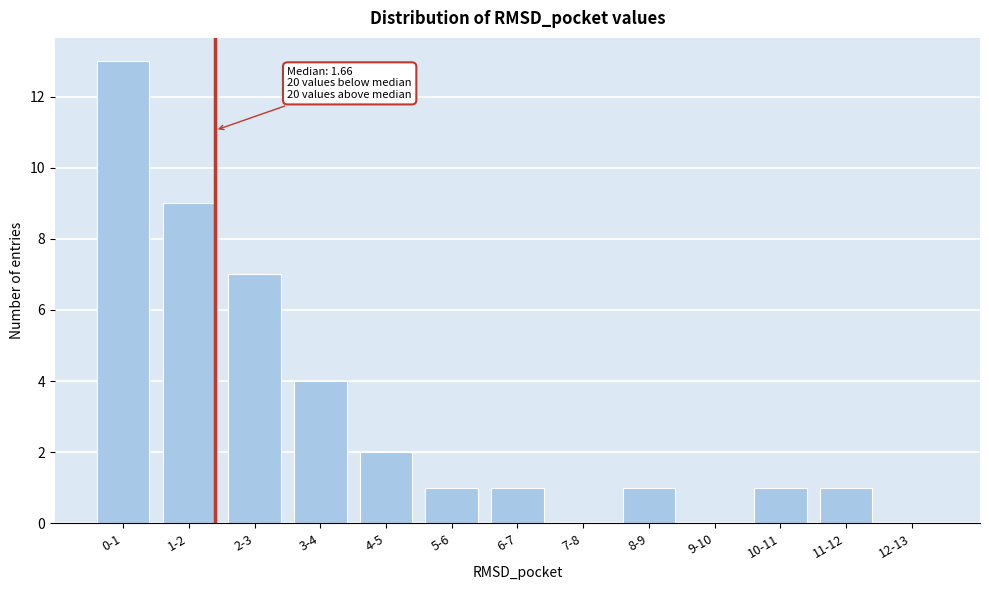

Reading left to right, transcribe all the data shown in this chart.

0-1=13	1-2=9	2-3=7	3-4=4	4-5=2	5-6=1	6-7=1	7-8=0	8-9=1	9-10=0	10-11=1	11-12=1	12-13=0